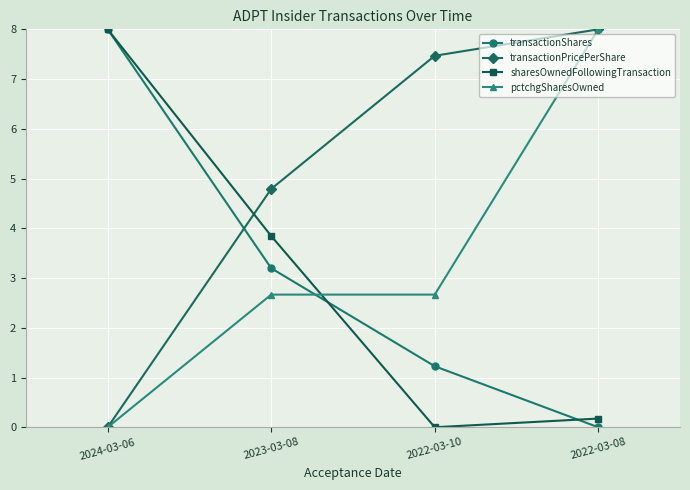

Which series has the largest total across all categories?

transactionPricePerShare